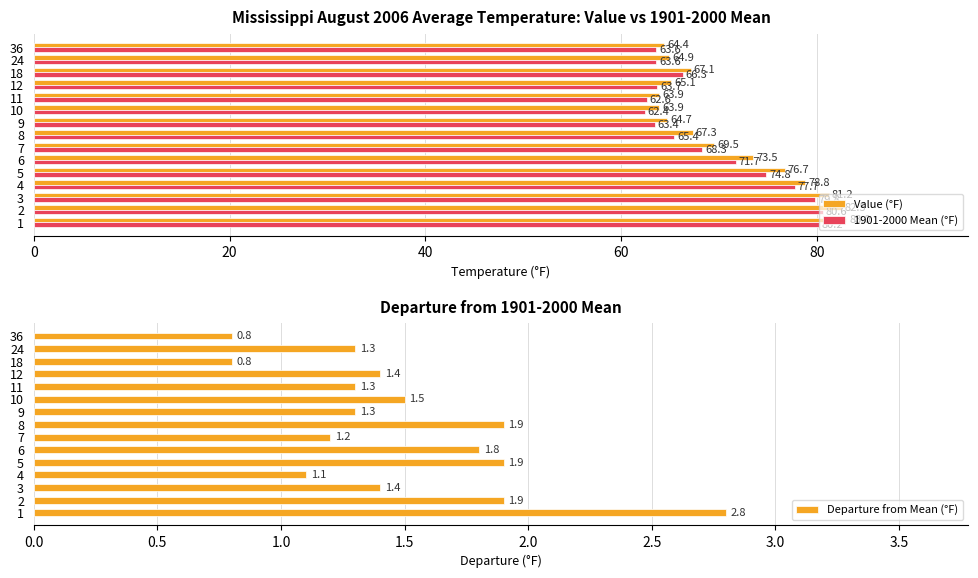

What is the difference between the Departure from Mean (°F) values at 12 and 1?

1.4